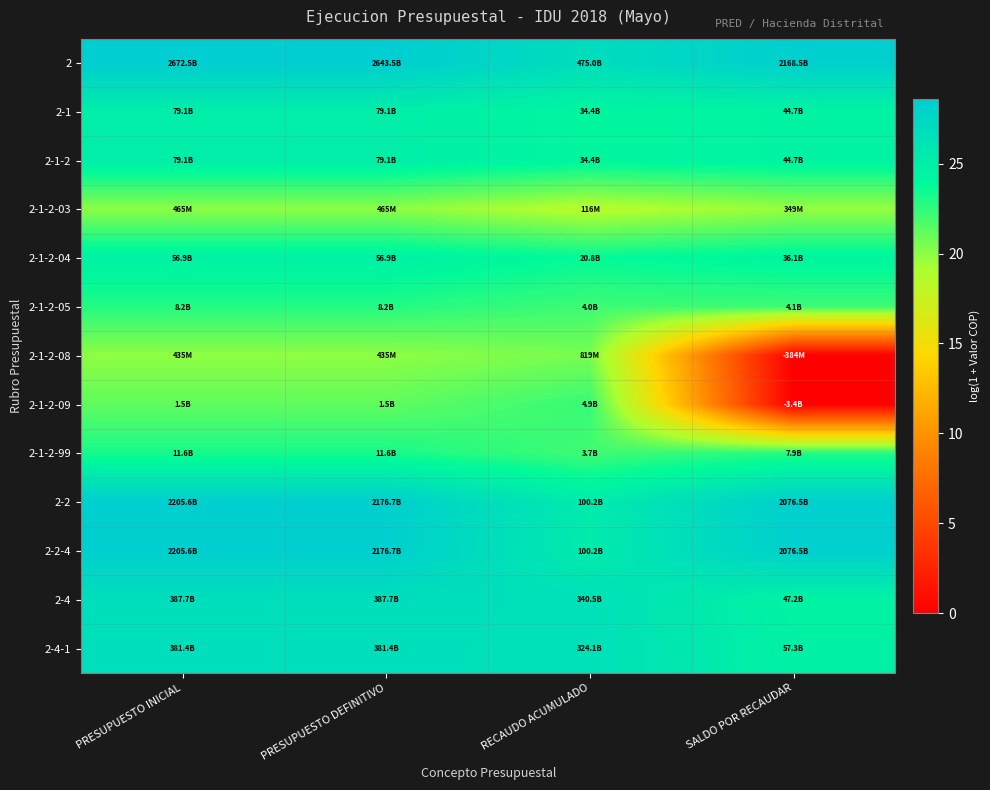

What is the spread (max minus min) of values at RECAUDO ACUMULADO?

8.3